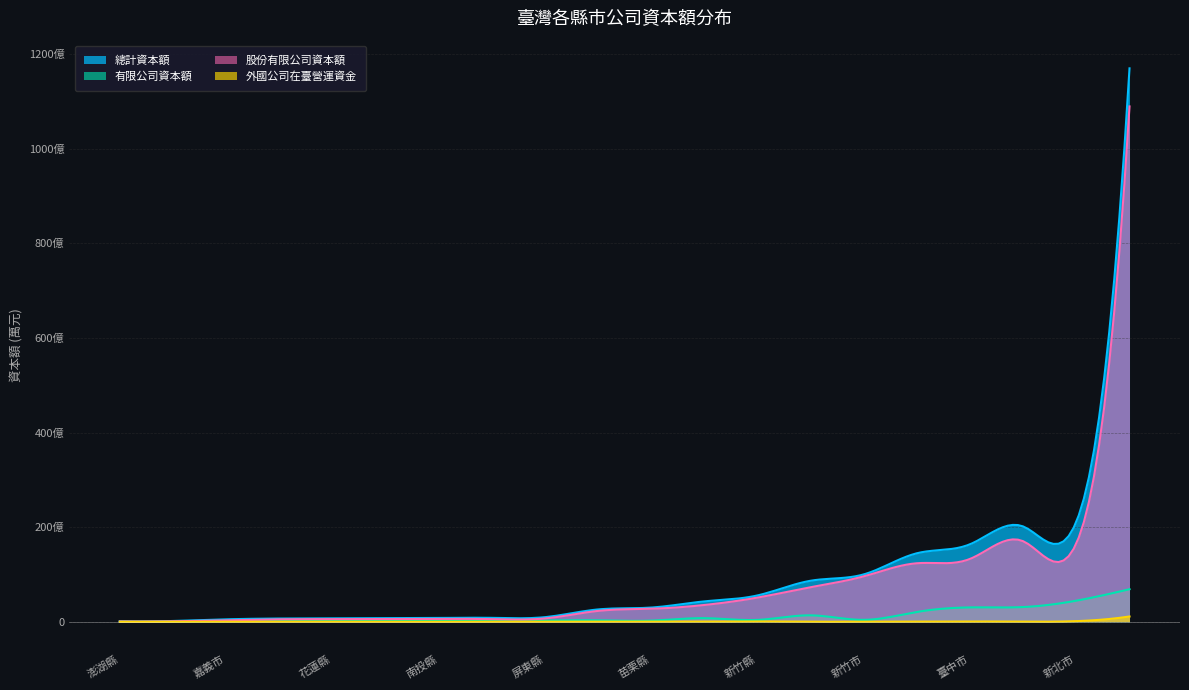

Rank the series at 臺南市 from highest to lowest value.

總計資本額, 股份有限公司資本額, 有限公司資本額, 外國公司在臺營運資金